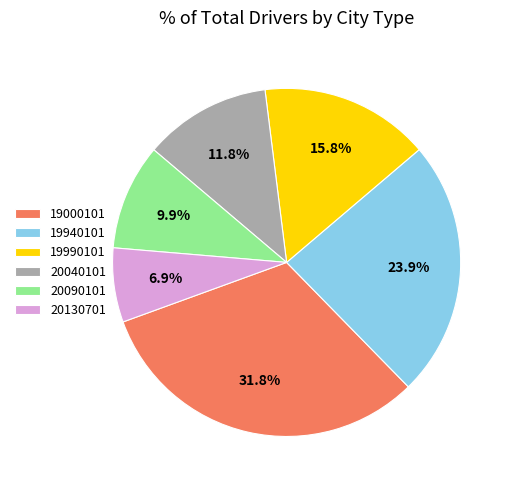

What percentage is the 19000101 slice, to the nearest percent?

32%